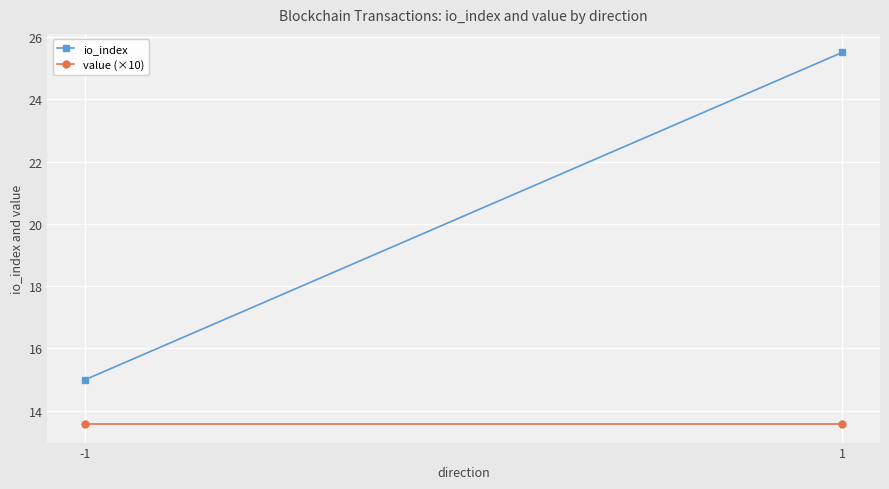

Rank the series at 1 from lowest to highest value.

value (×10), io_index